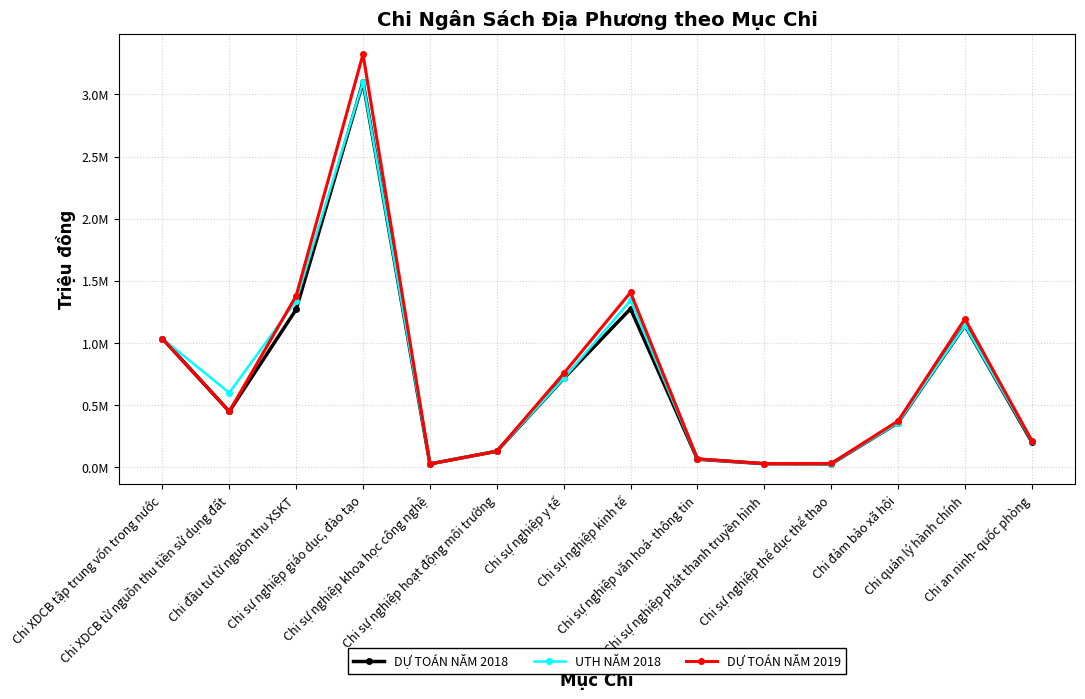

True or false: DỰ TOÁN NĂM 2019 and DỰ TOÁN NĂM 2018 intersect in this chart.

False